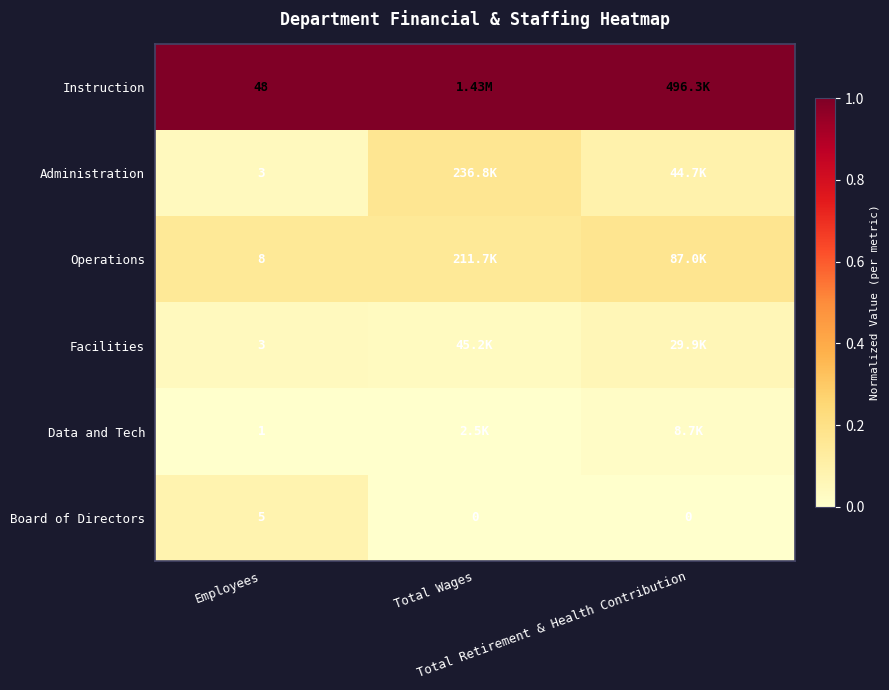

List the labels in order of Instruction value, largest first.

Employees, Total Wages, Total Retirement & Health Contribution